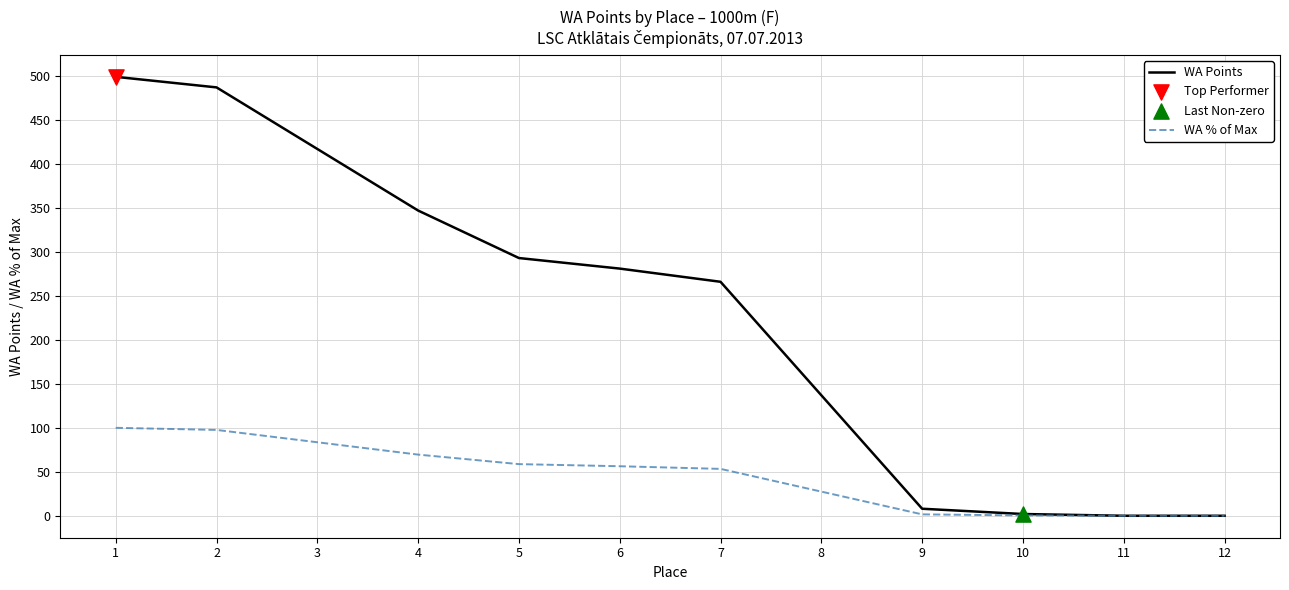

Which series has the largest total across all categories?

WA Points